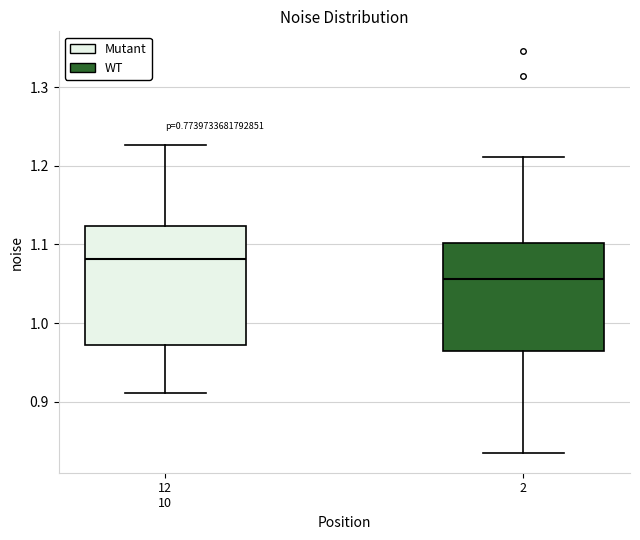

Reading left to right, transcribe this box plot: for each box, give where its median line is, the range the box spans, and where its two whiskers end, as read against the y-axis. The values are not printed on the chart, so give them approximately, as read against the axis.

12 10: median 1.08, box 0.97 to 1.12, whiskers 0.91 to 1.23
2: median 1.06, box 0.96 to 1.10, whiskers 0.84 to 1.21